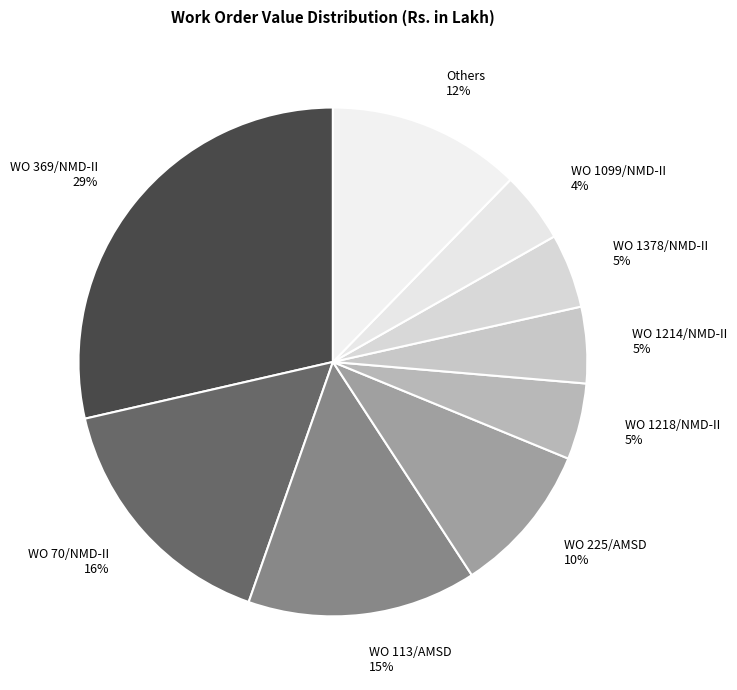

To the nearest percent, what percentage of the pie is WO 369/NMD-II 29%?

29%